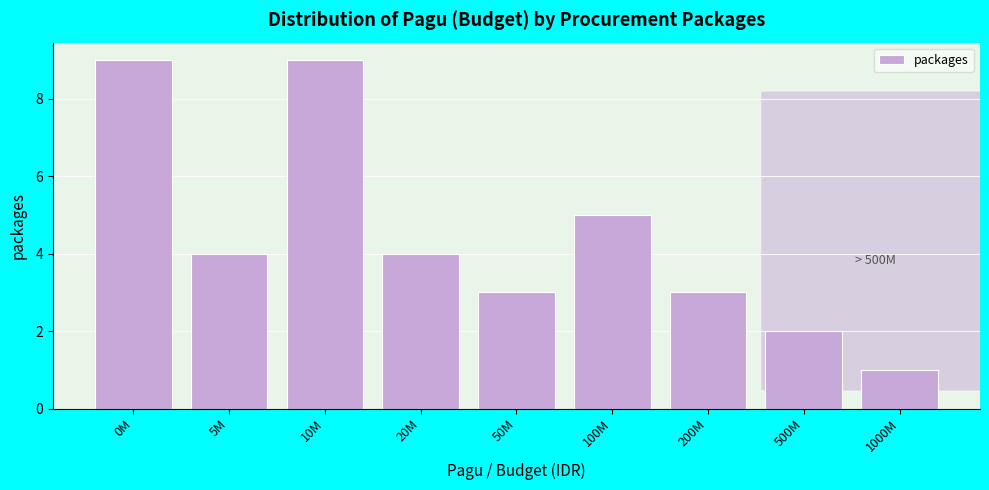

Reading left to right, transcribe all the data shown in this chart.

0M=9	5M=4	10M=9	20M=4	50M=3	100M=5	200M=3	500M=2	1000M=1